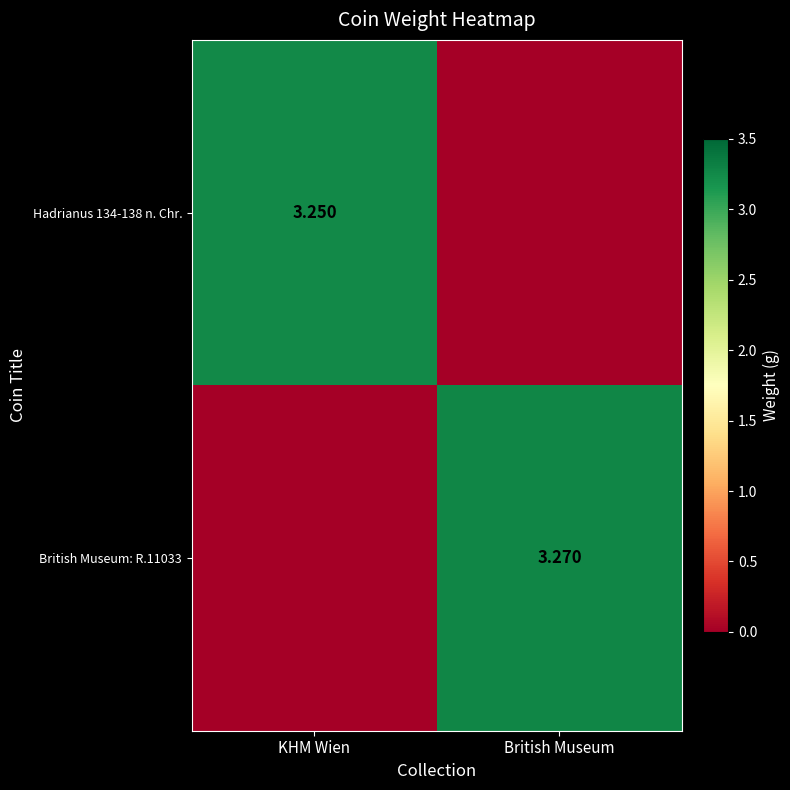

Is it true that British Museum: R.11033 equals 0.0 at KHM Wien?

True